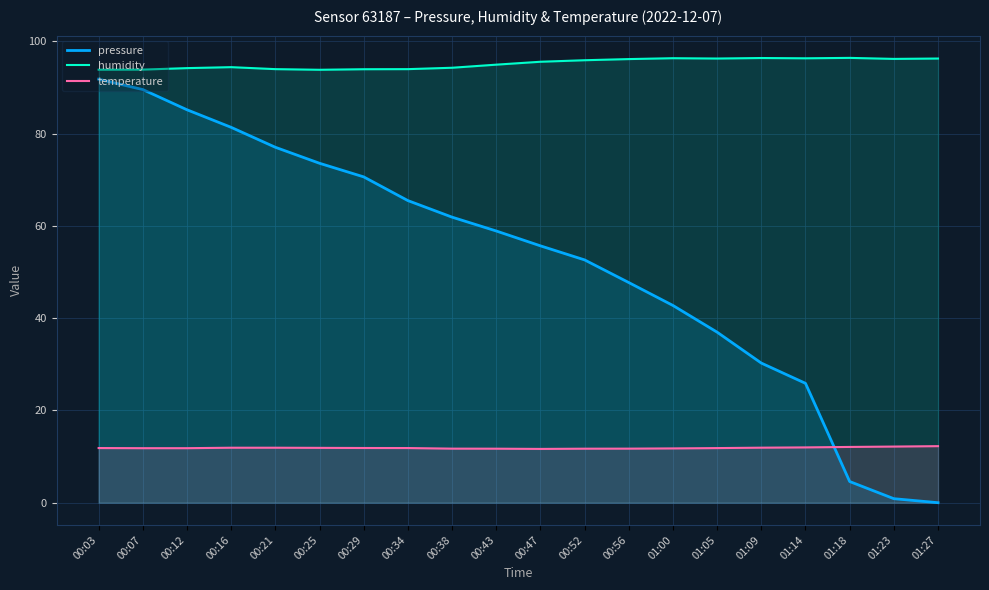

True or false: humidity and temperature intersect in this chart.

False